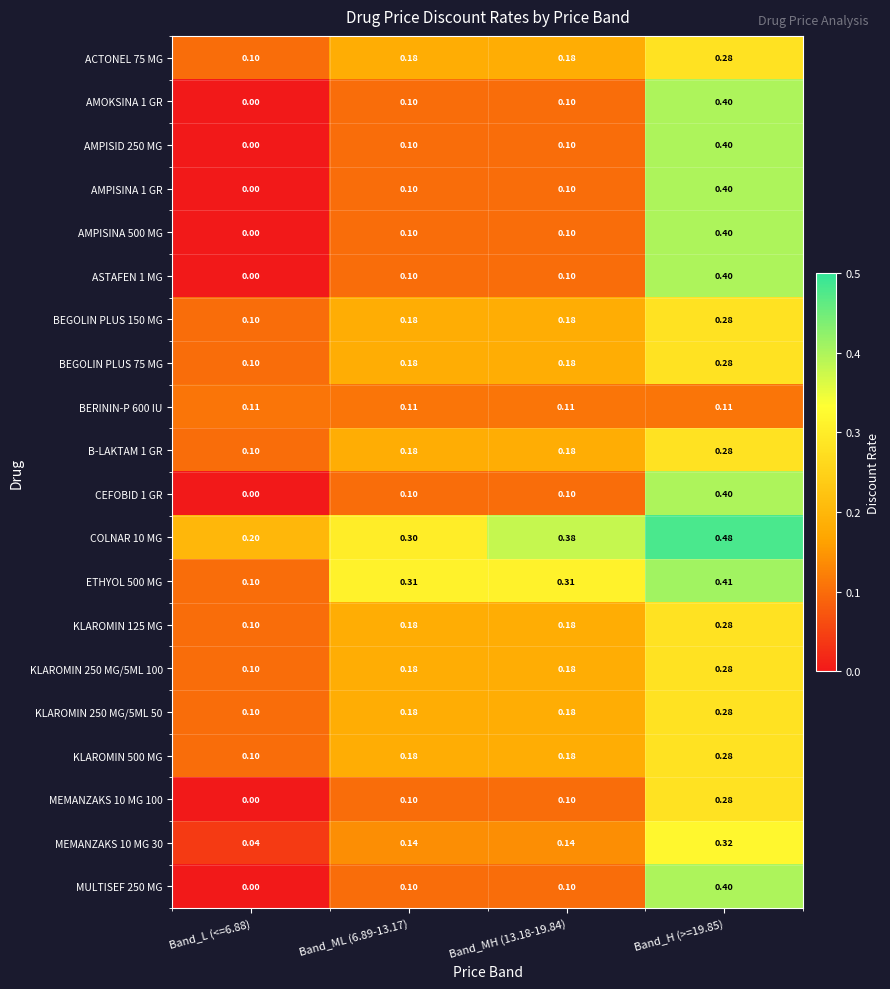

Is the value of ETHYOL 500 MG at Band_ML (6.89-13.17) greater than the value of AMPISID 250 MG at Band_MH (13.18-19.84)?

Yes